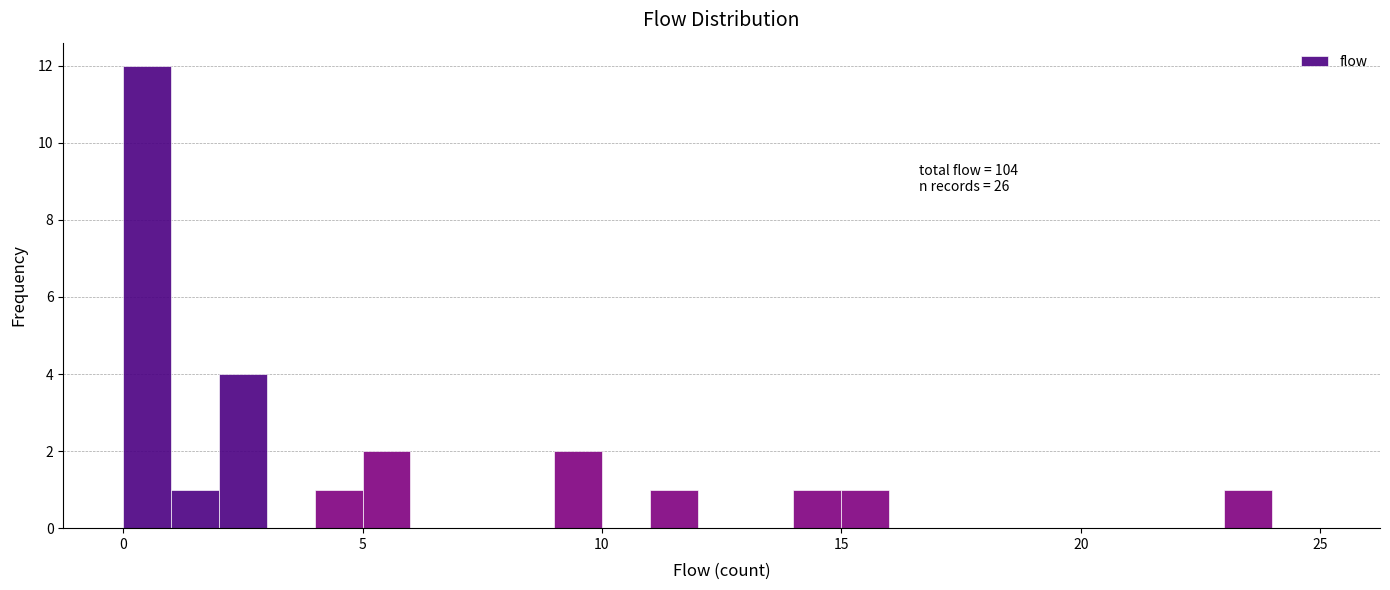

Around what value on the x-axis is the tallest bar? Give the approximate position of its centre, as read against the axis.

0.5